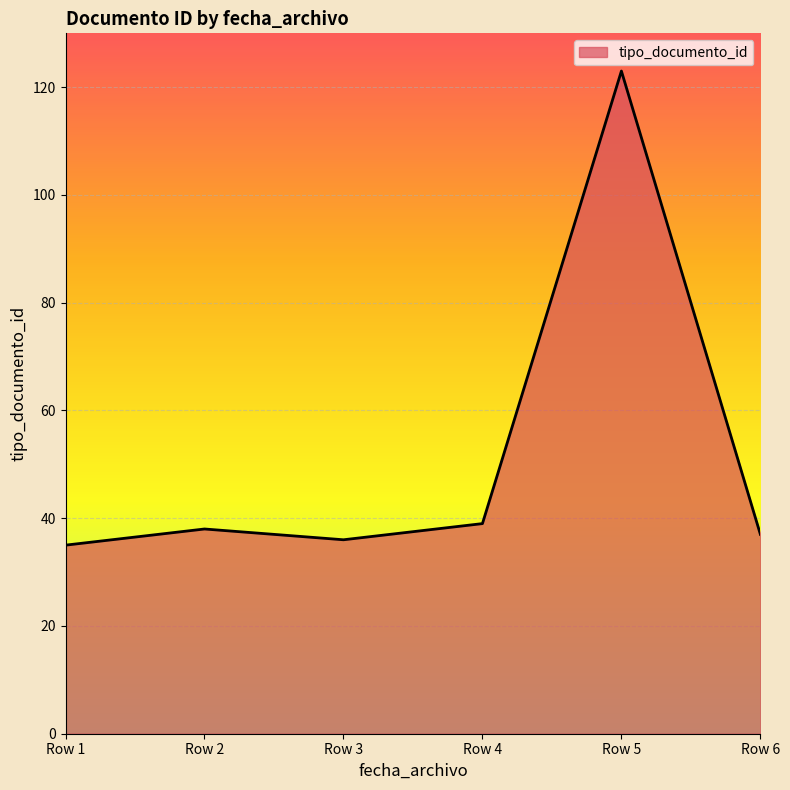

What is the difference between the maximum and second lowest values?

87